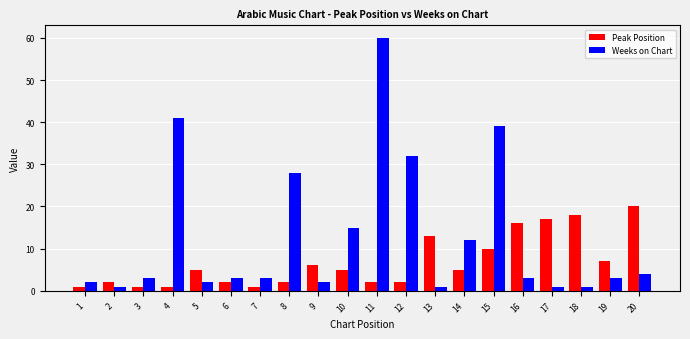

Count the number of categories in the chart.

20